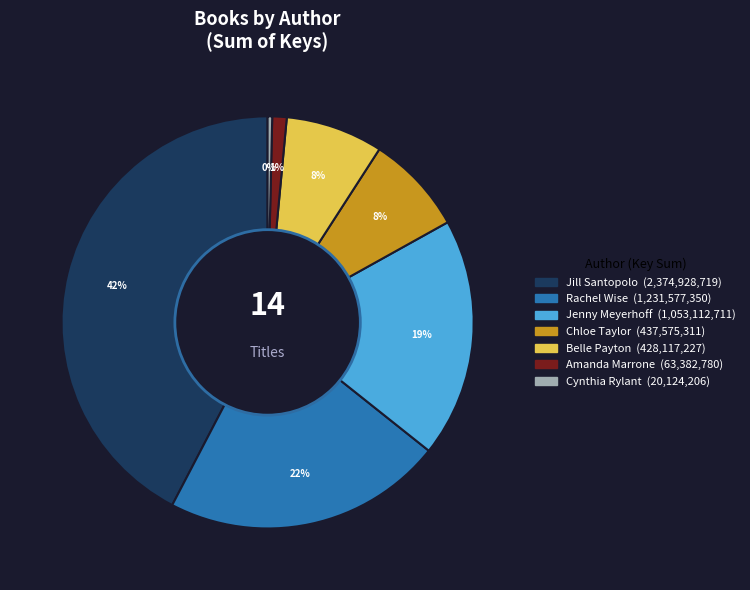

Is there a majority slice in this chart?

No